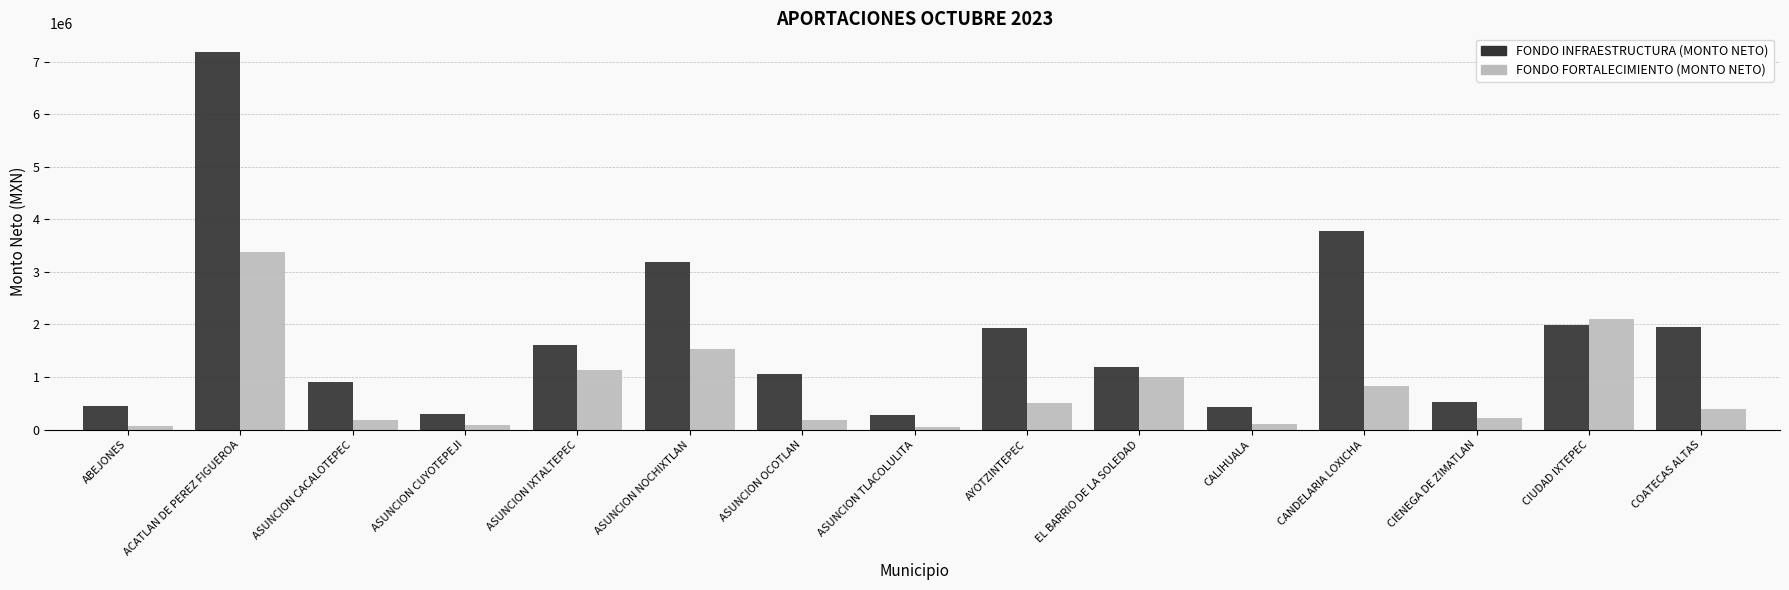

What is the difference between the maximum and minimum values in the FONDO INFRAESTRUCTURA (MONTO NETO) series?

6903982.3